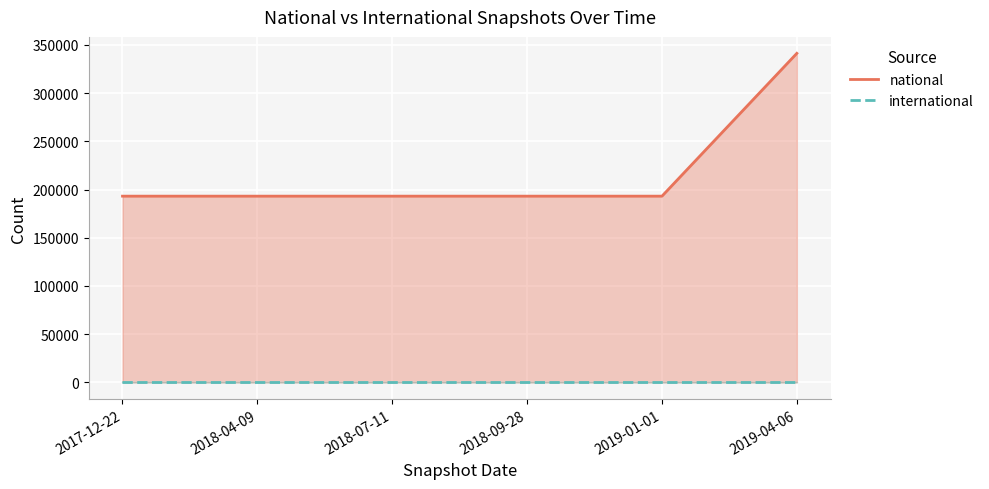

True or false: international and national cross at least once.

False